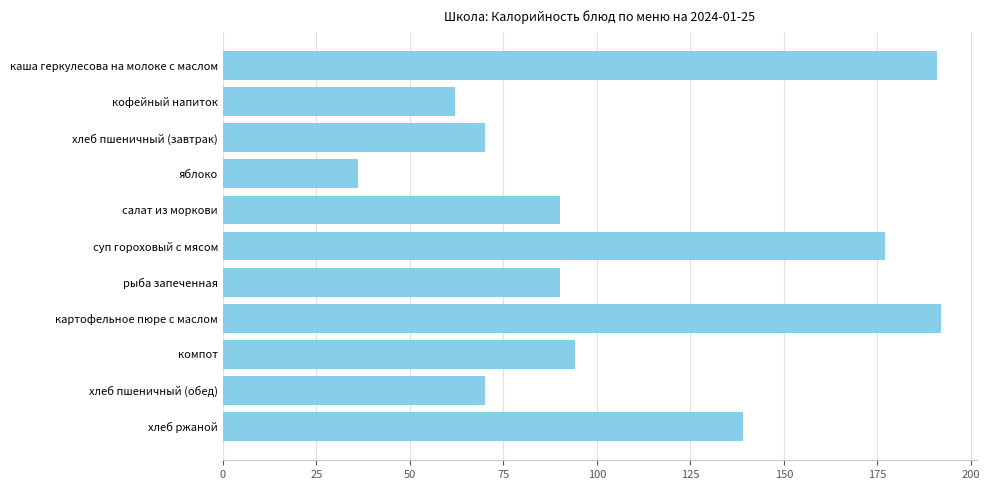

How many series are shown in this chart?

1